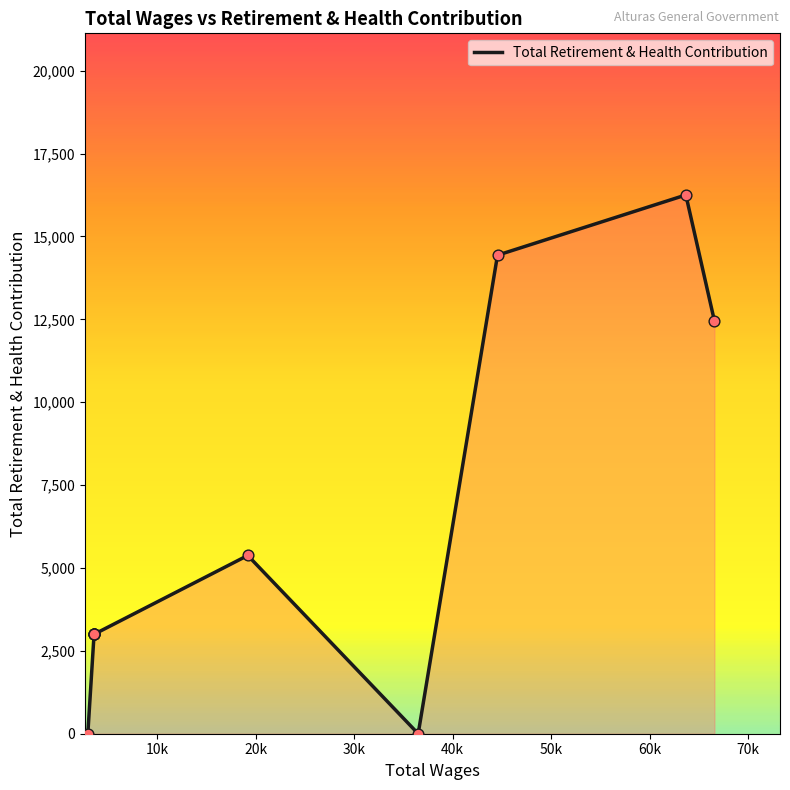

Which has a higher value, 36497.0 or 3600.0?

3600.0